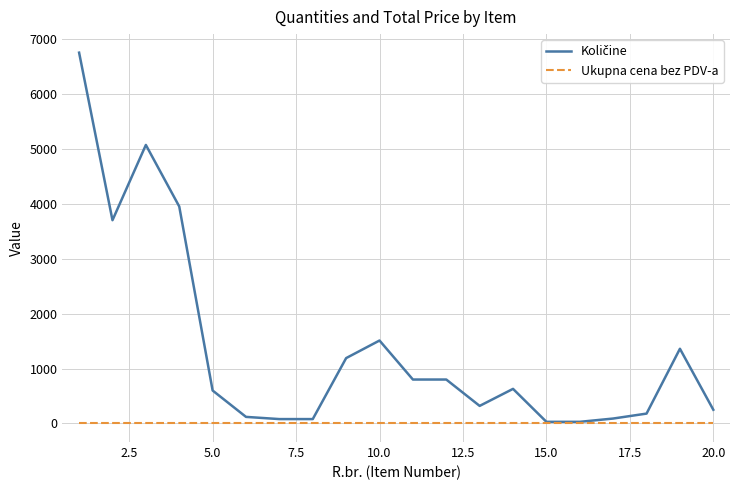

What is the maximum value shown in the chart?

6750